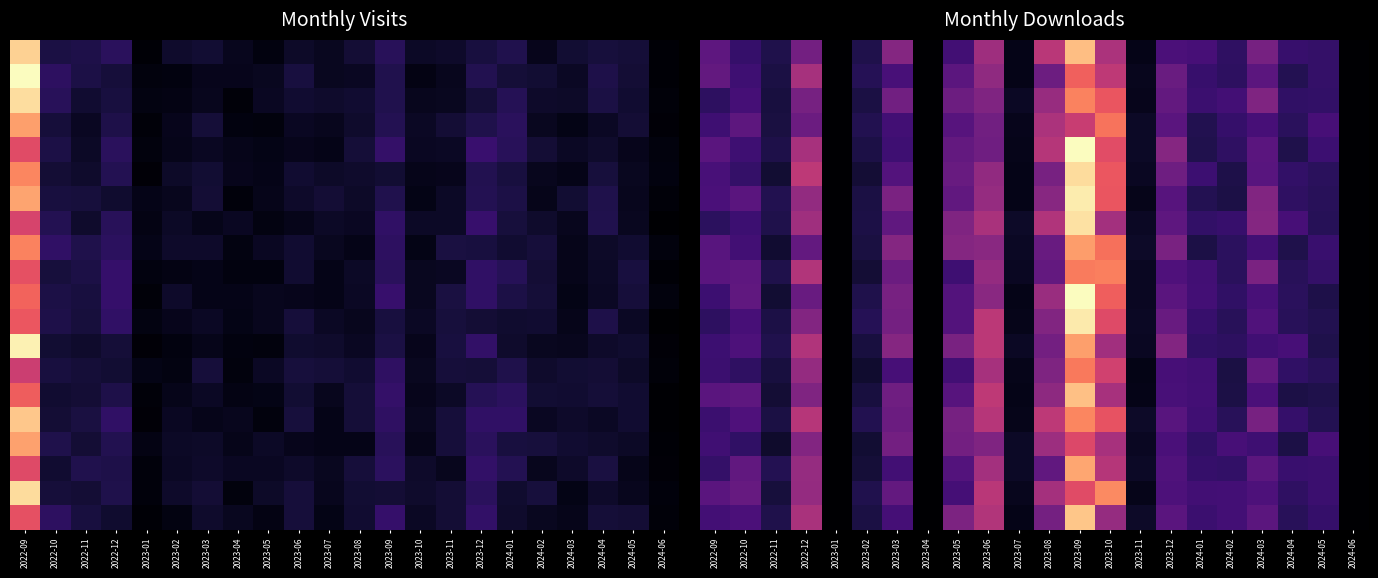

How many data points does each series have?

22